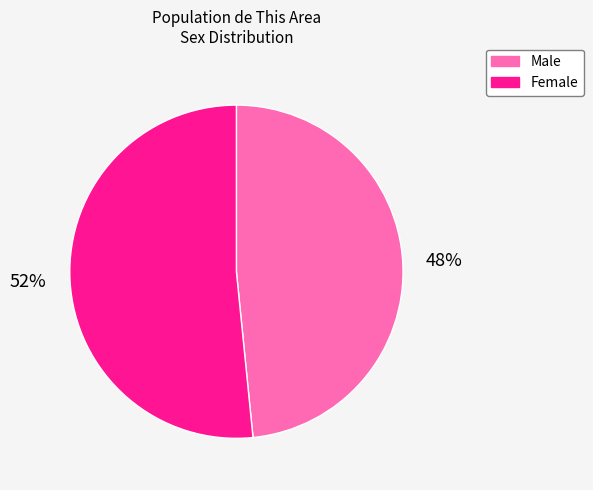

Count the number of slices in the pie.

2